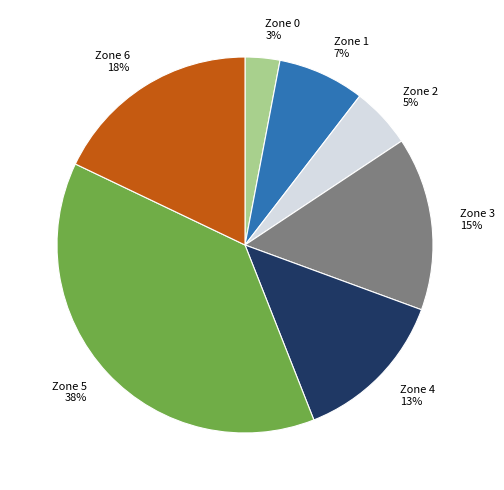

Does Zone 6 account for over 50% of the chart?

No